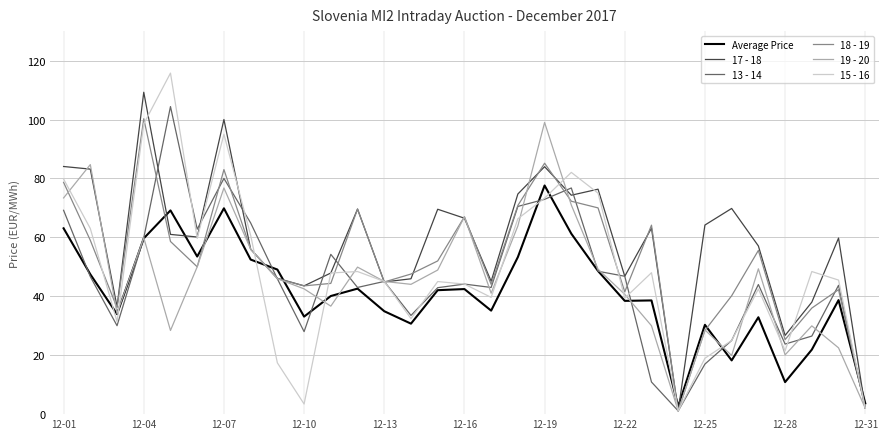

Which series has the widest spread of values?

15 - 16